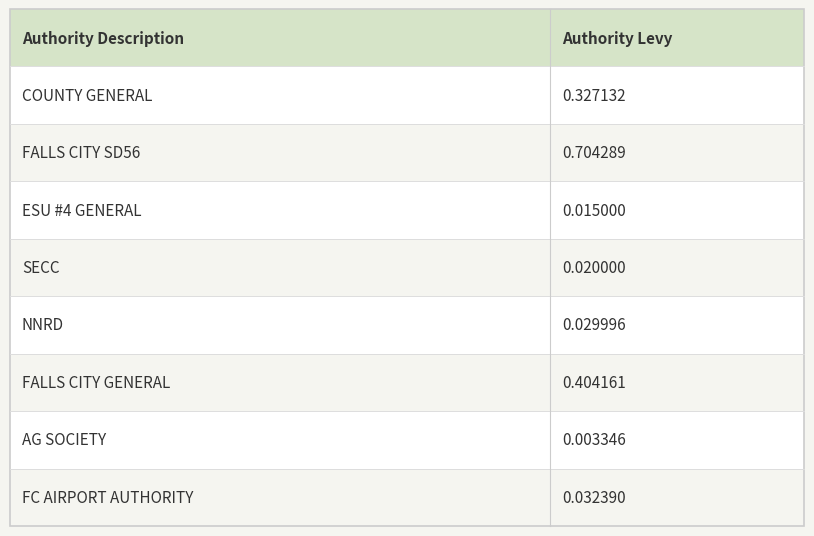

True or false: the data shows 0.0 at ESU #4 GENERAL.

False